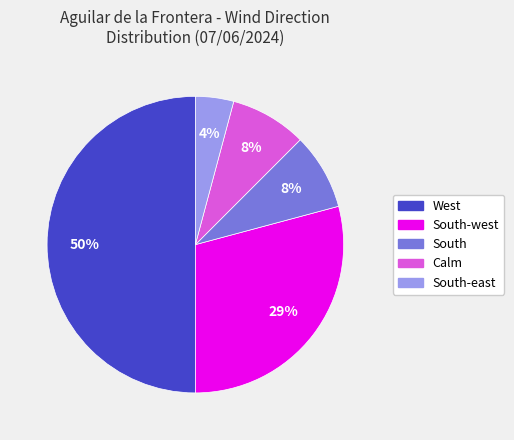

Is the sum of West and South greater than half?

Yes